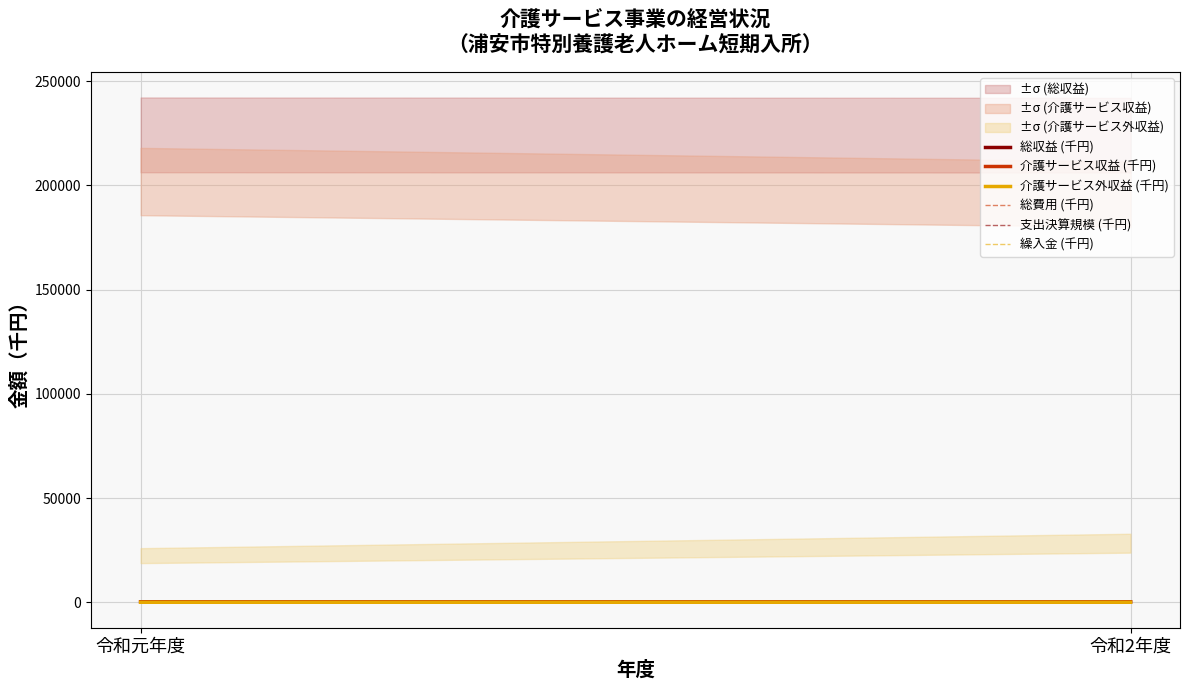

Reading left to right, extract all data points from this chart.

総収益 (千円): 224.2	224.1
介護サービス収益 (千円): 201.8	195.7
介護サービス外収益 (千円): 22.4	28.4
総費用 (千円): 224.2	224.1
支出決算規模 (千円): 238.6	224.1
繰入金 (千円): 36.8	28.4